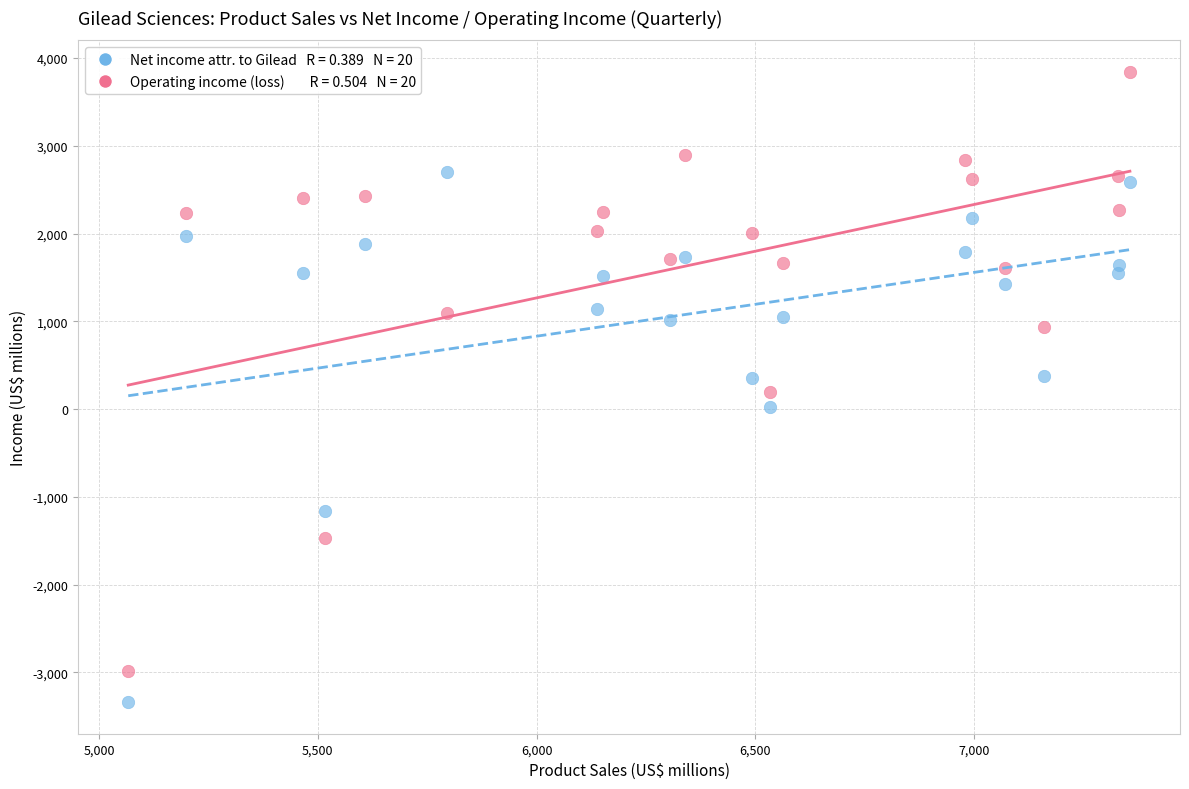

Across all data points, what is the range of Y values (max minus min)?

7181